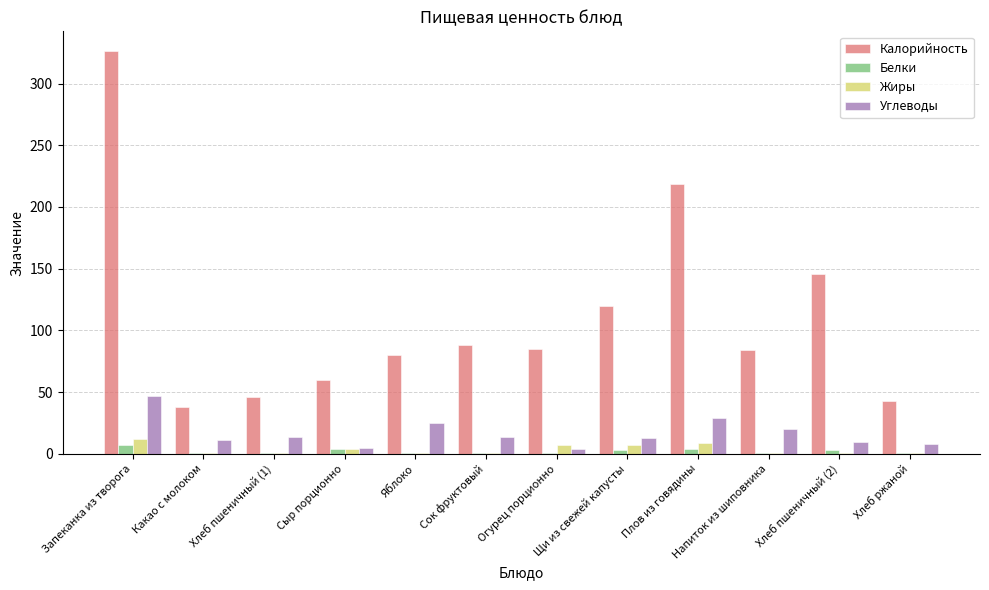

At which category is the sum across all series the highest?

Запеканка из творога